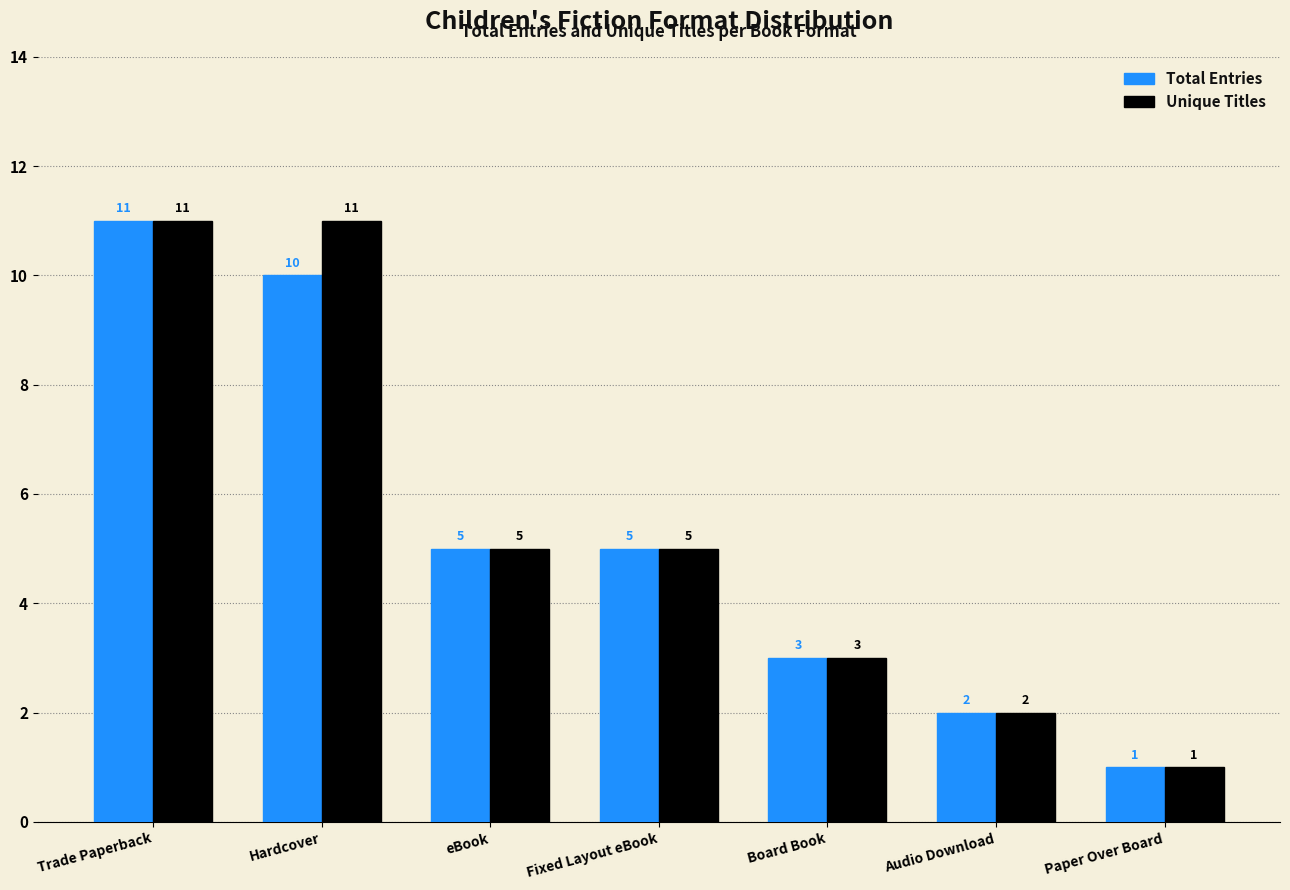

What value does the Total Entries series have at Board Book, to the nearest 5?

5